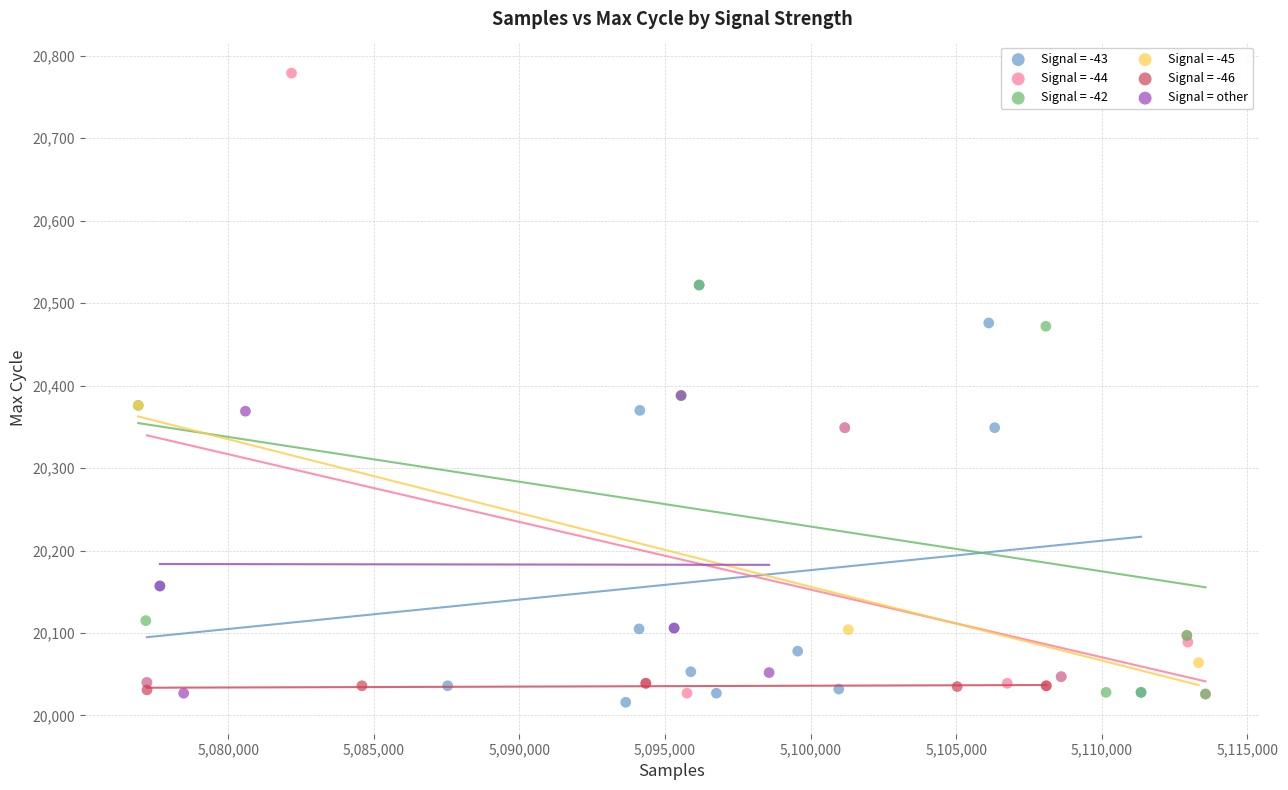

Which series has the largest Y range (max minus min)?

Signal = -44